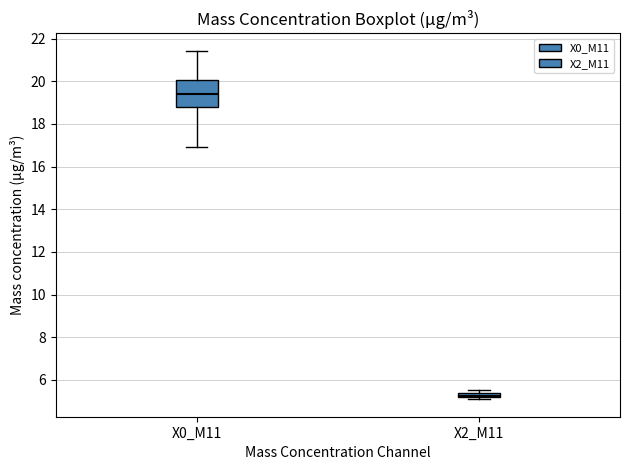

Comparing the boxes themselves (not the whiskers), which one is the tallest?

X0_M11